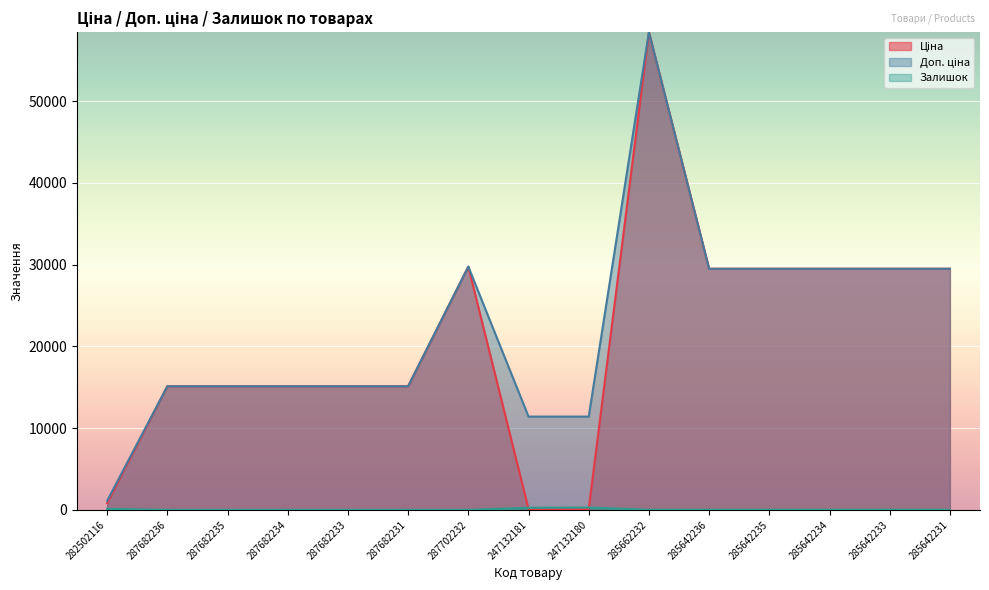

What is the difference between the maximum and minimum values in the Ціна series?

58312.4